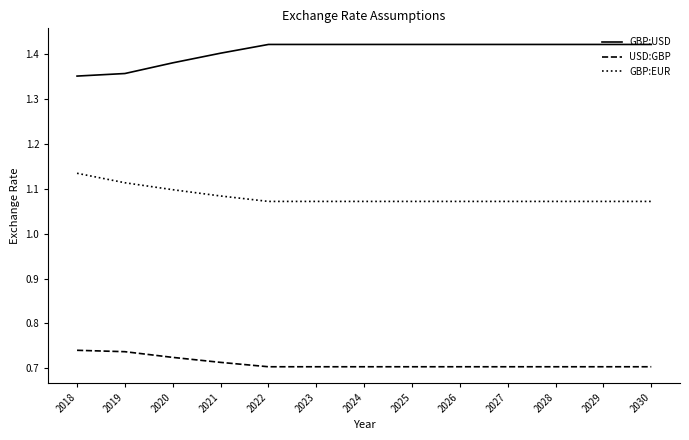

True or false: USD:GBP and GBP:EUR cross at least once.

False